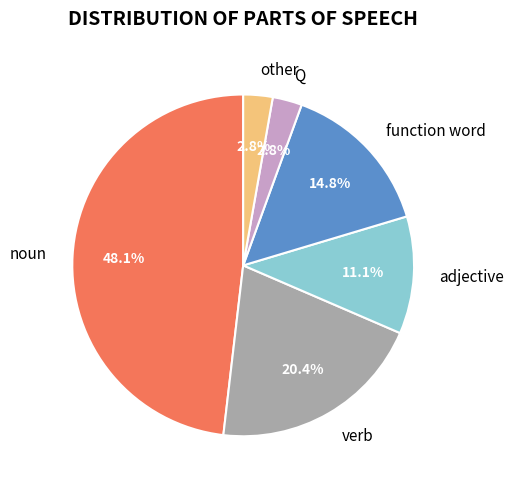

To the nearest percent, what percentage of the pie is function word?

15%